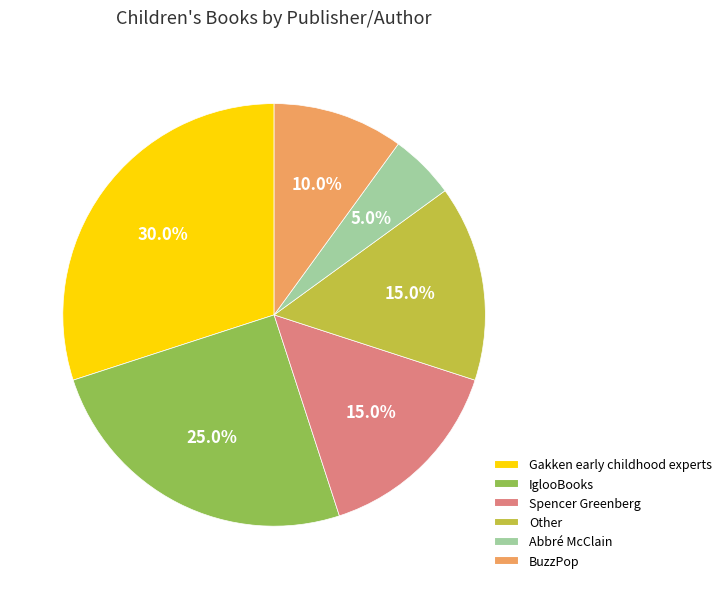

Is the sum of Gakken early childhood experts and IglooBooks greater than half?

Yes